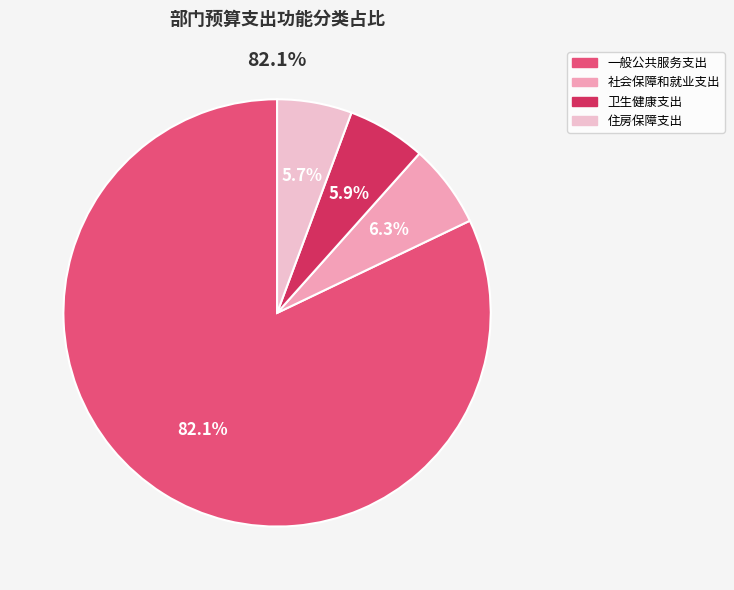

Which has a higher value, 一般公共服务支出 or 卫生健康支出?

一般公共服务支出